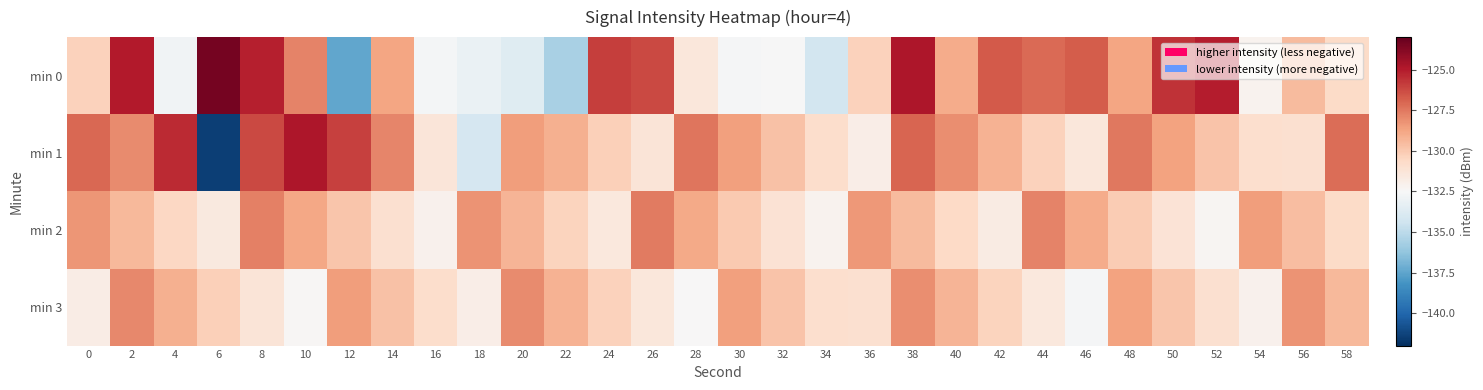

Reading right to left, list all the values displayed in this chart.

min 0: 58=-130.7	56=-129.5	54=-132.2	52=-125.0	50=-125.7	48=-128.7	46=-126.8	44=-127.1	42=-126.7	40=-128.9	38=-124.8	36=-130.3	34=-134.3	32=-132.5	30=-132.6	28=-131.4	26=-126.2	24=-126.0	22=-135.6	20=-133.6	18=-133.1	16=-132.7	14=-128.8	12=-137.4	10=-127.8	8=-125.1	6=-123.4	4=-132.8	2=-125.0	0=-130.3
min 1: 58=-127.2	56=-131.0	54=-130.9	52=-129.8	50=-128.7	48=-127.5	46=-131.4	44=-130.3	42=-129.2	40=-128.1	38=-127.0	36=-131.9	34=-130.8	32=-129.7	30=-128.6	28=-127.4	26=-131.3	24=-130.2	22=-129.1	20=-128.5	18=-134.1	16=-131.4	14=-127.9	12=-126.0	10=-124.8	8=-126.3	6=-141.5	4=-125.4	2=-128.0	0=-127.1
min 2: 58=-130.7	56=-129.6	54=-128.5	52=-132.3	50=-131.2	48=-130.1	46=-129.0	44=-127.8	42=-131.7	40=-130.6	38=-129.5	36=-128.4	34=-132.2	32=-131.1	30=-130.0	28=-128.9	26=-127.6	24=-131.5	22=-130.4	20=-129.3	18=-128.2	16=-132.1	14=-131.0	12=-129.9	10=-128.8	8=-127.7	6=-131.6	4=-130.5	2=-129.4	0=-128.3
min 3: 58=-129.4	56=-128.2	54=-132.1	52=-131.0	50=-129.9	48=-128.7	46=-132.6	44=-131.5	42=-130.4	40=-129.3	38=-128.1	36=-131.0	34=-130.9	32=-129.8	30=-128.6	28=-132.5	26=-131.4	24=-130.3	22=-129.2	20=-128.0	18=-131.9	16=-130.8	14=-129.7	12=-128.5	10=-132.4	8=-131.3	6=-130.2	4=-129.1	2=-127.9	0=-131.8